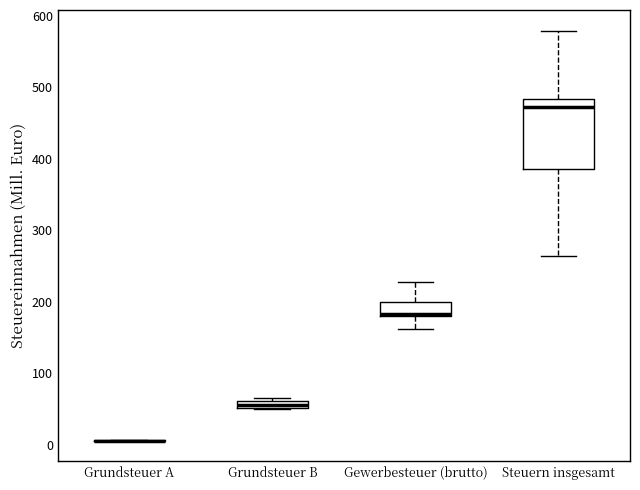

Where is the lower edge of the box for Gewerbesteuer (brutto) on the y-axis? The values are not printed on the chart, so give them approximately, as read against the axis.

180